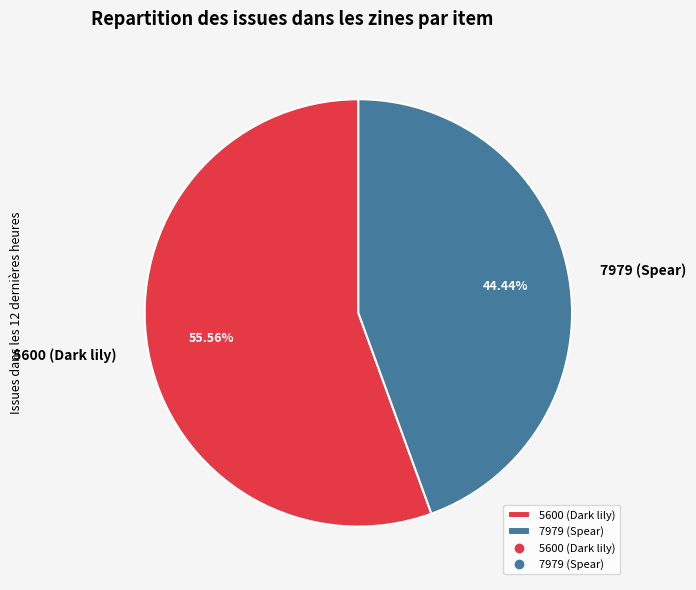

Is it true that 5600 (Dark lily) is 56% of the pie?

True